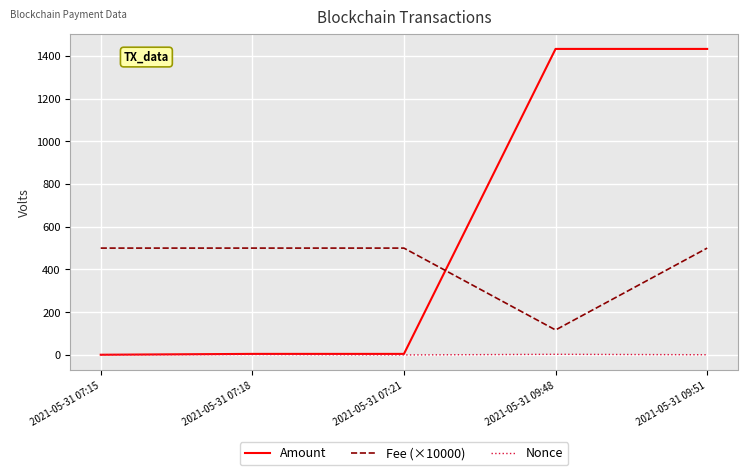

The value of Amount at 2021-05-31 09:48 is 1432.0. True or false?

True